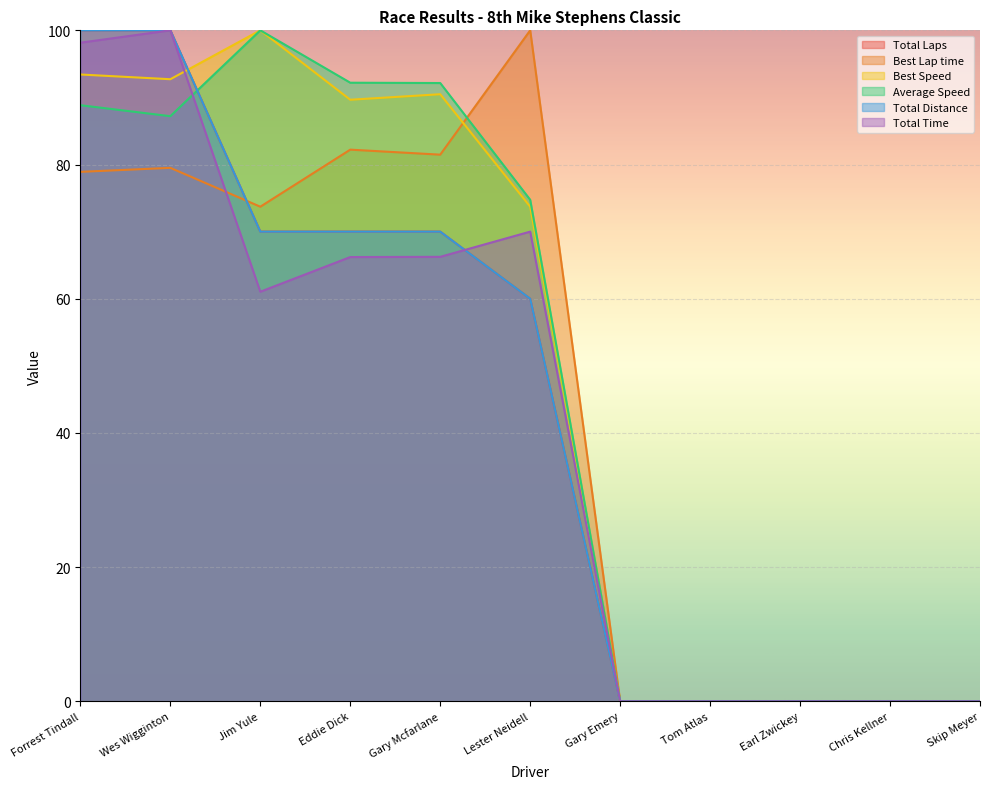

What is the label of the 4th point from the right?

Tom Atlas